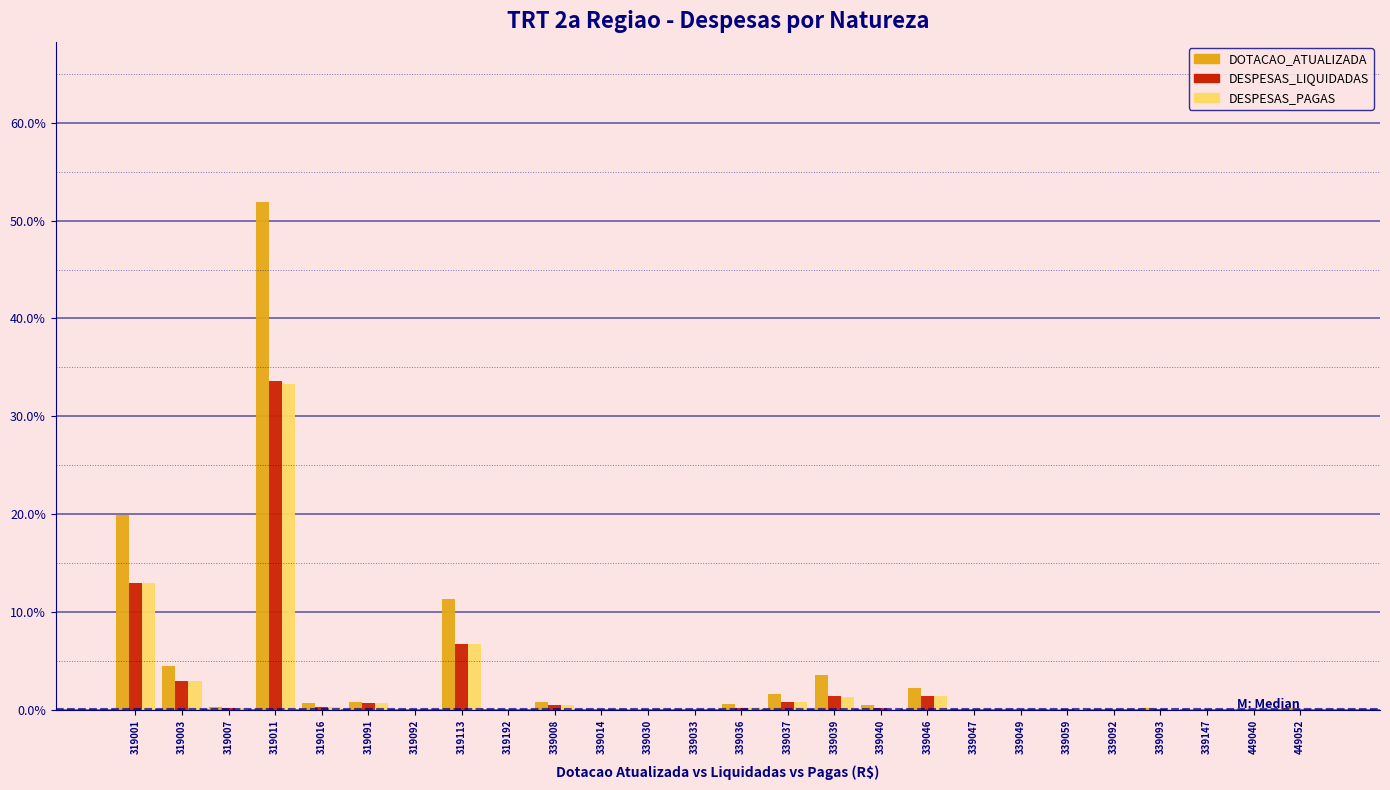

What is the sum of all DESPESAS_LIQUIDADAS values?

62.7